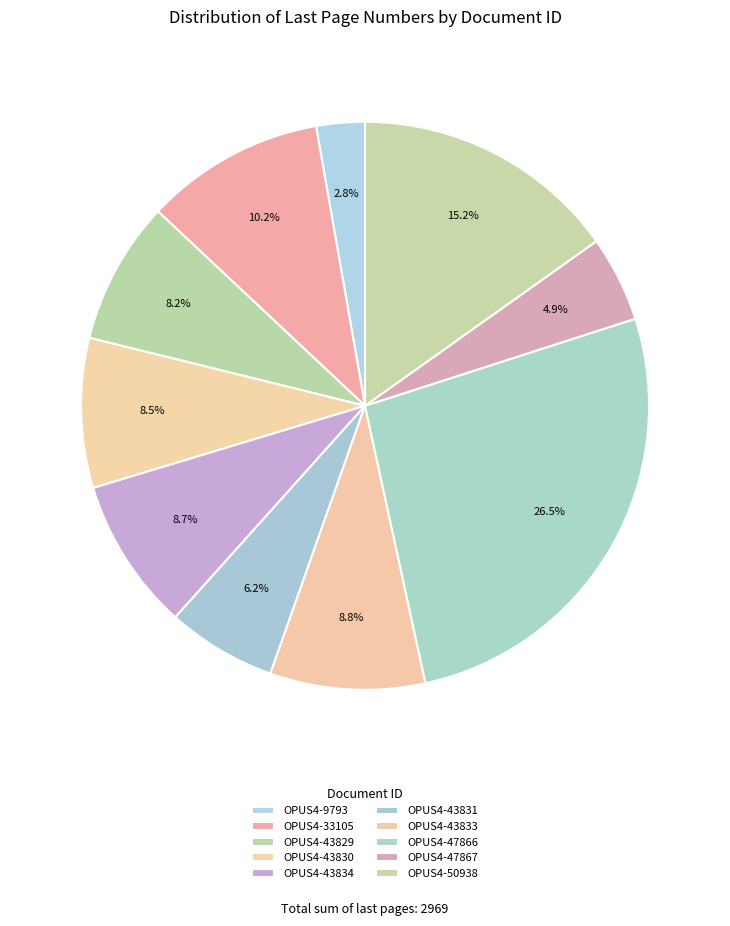

How many slices are in this pie chart?

10